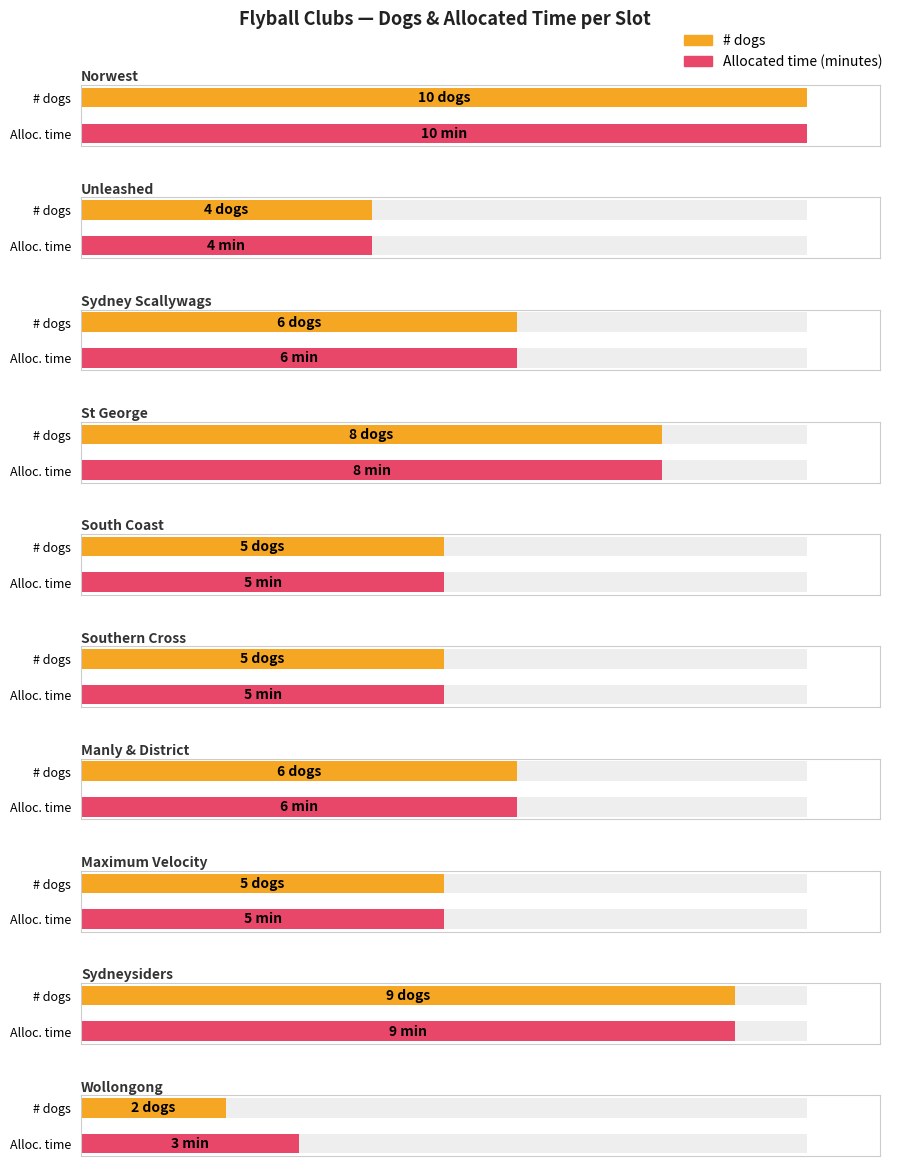

Which series has the widest spread of values?

# dogs